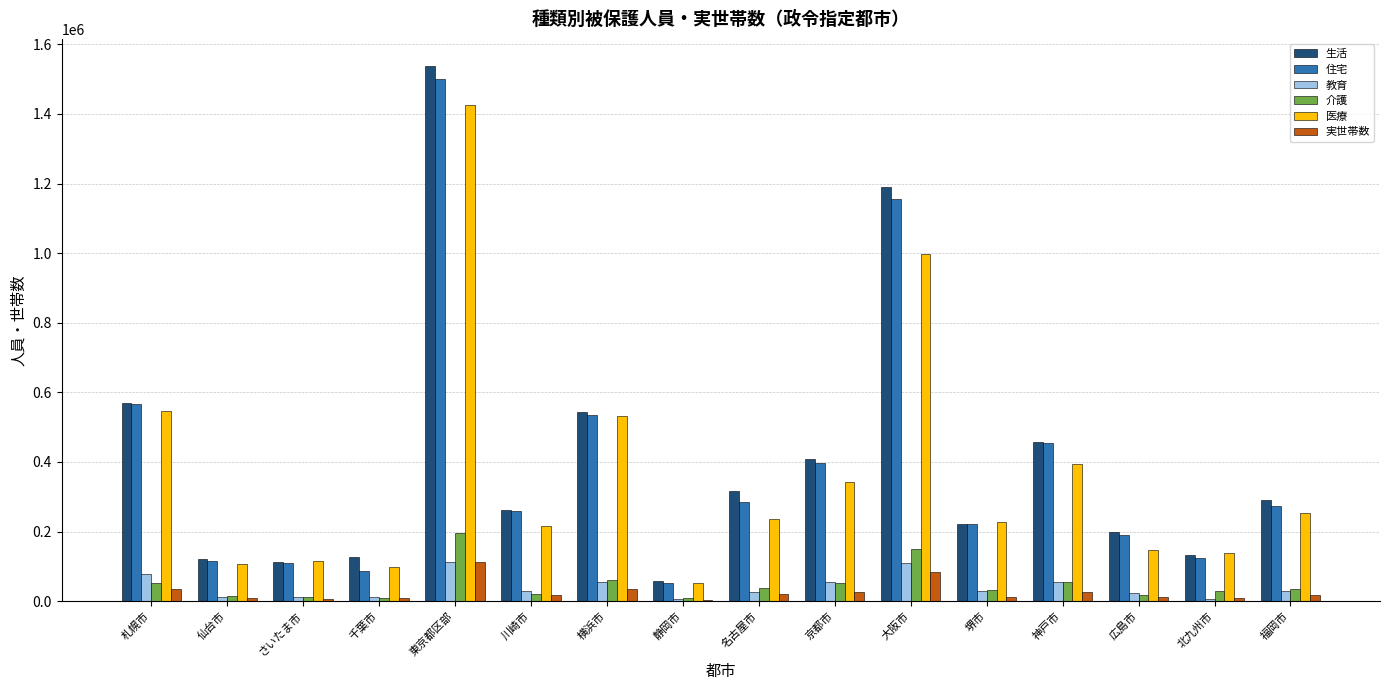

What is the maximum value for 介護?

194832